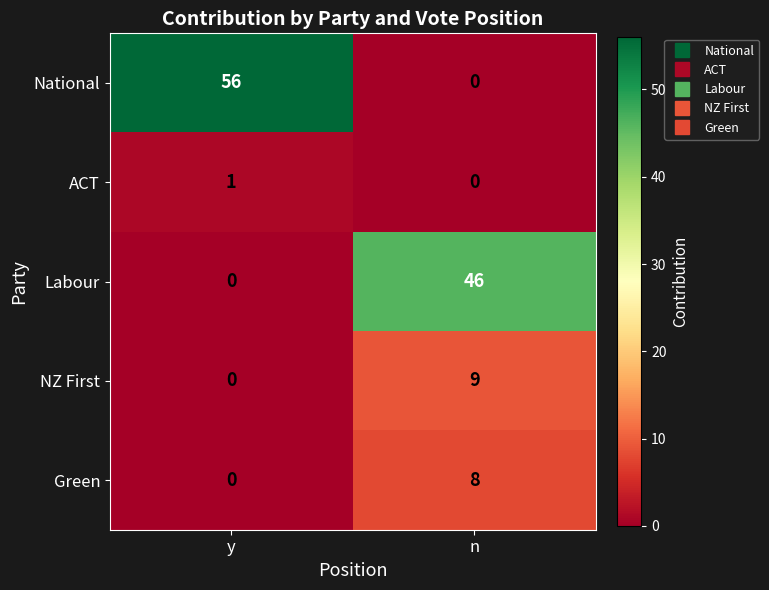

Reading left to right, extract all data points from this chart.

National: y=56	n=0
ACT: y=1	n=0
Labour: y=0	n=46
NZ First: y=0	n=9
Green: y=0	n=8